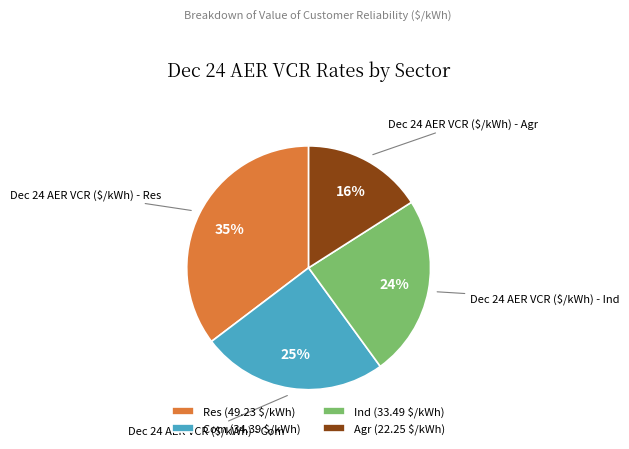

Is there a majority slice in this chart?

No